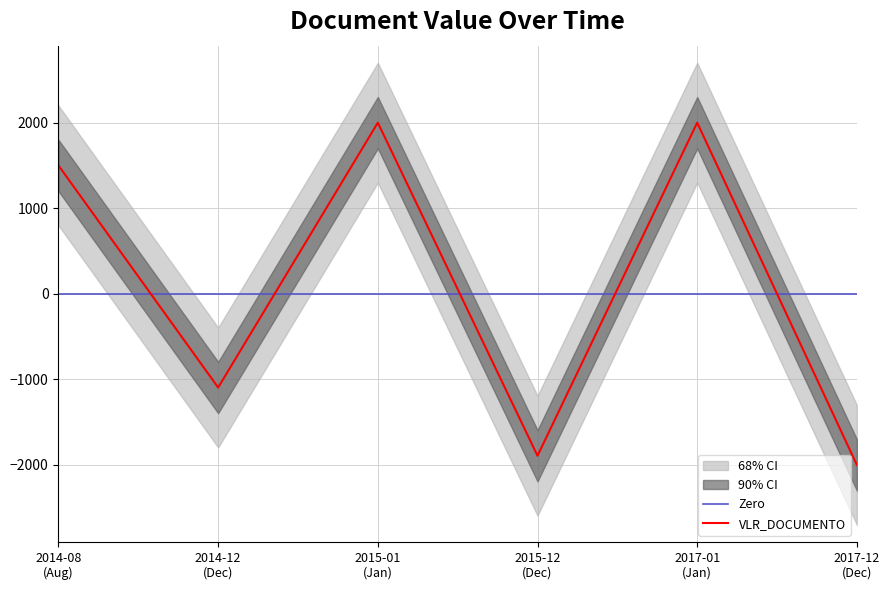

What is the highest value of the VLR_DOCUMENTO series?

2000.0